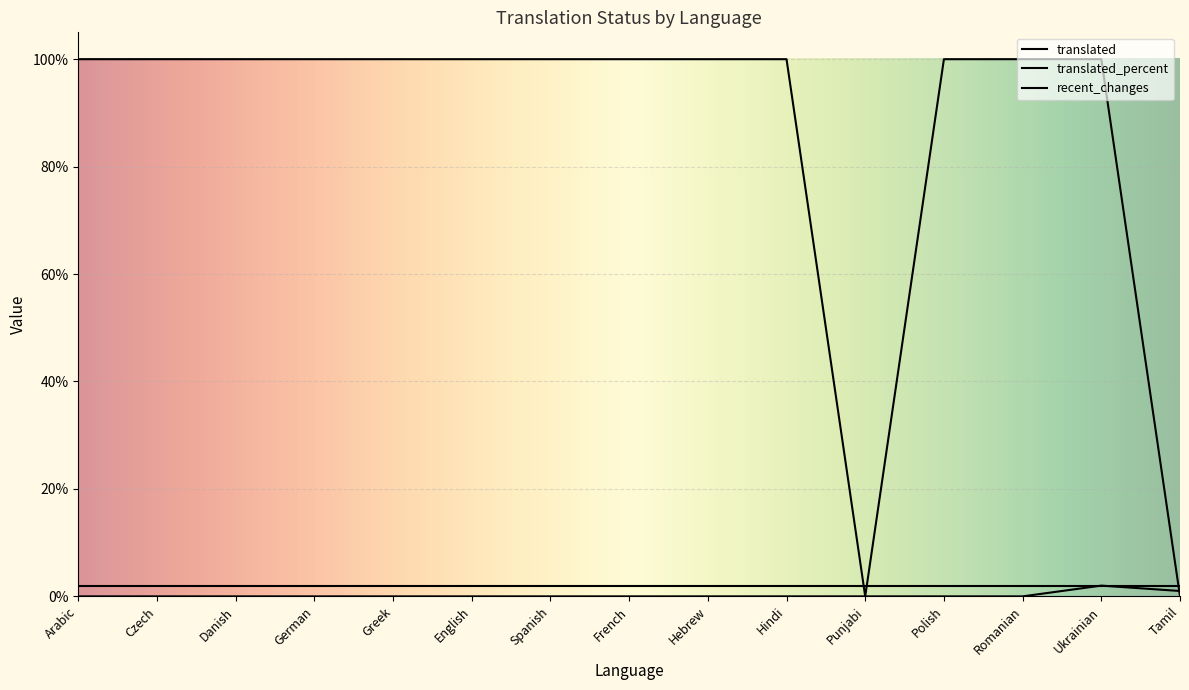

True or false: translated_percent has a value of 100 at Ukrainian.

True